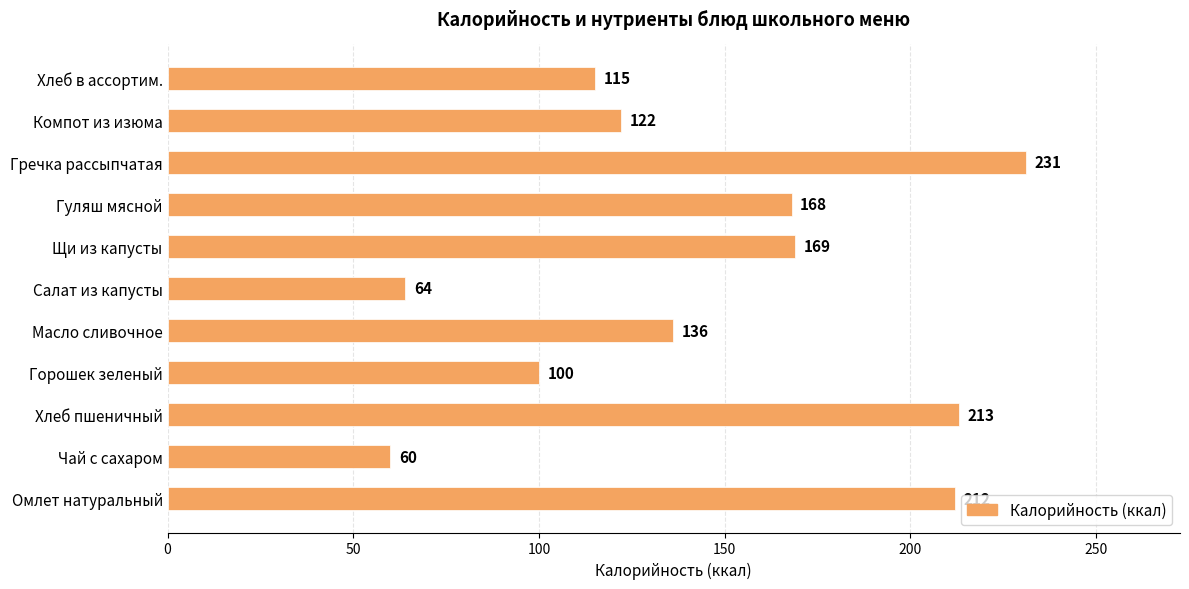

The chart shows a value of 213 at Хлеб пшеничный. True or false?

True